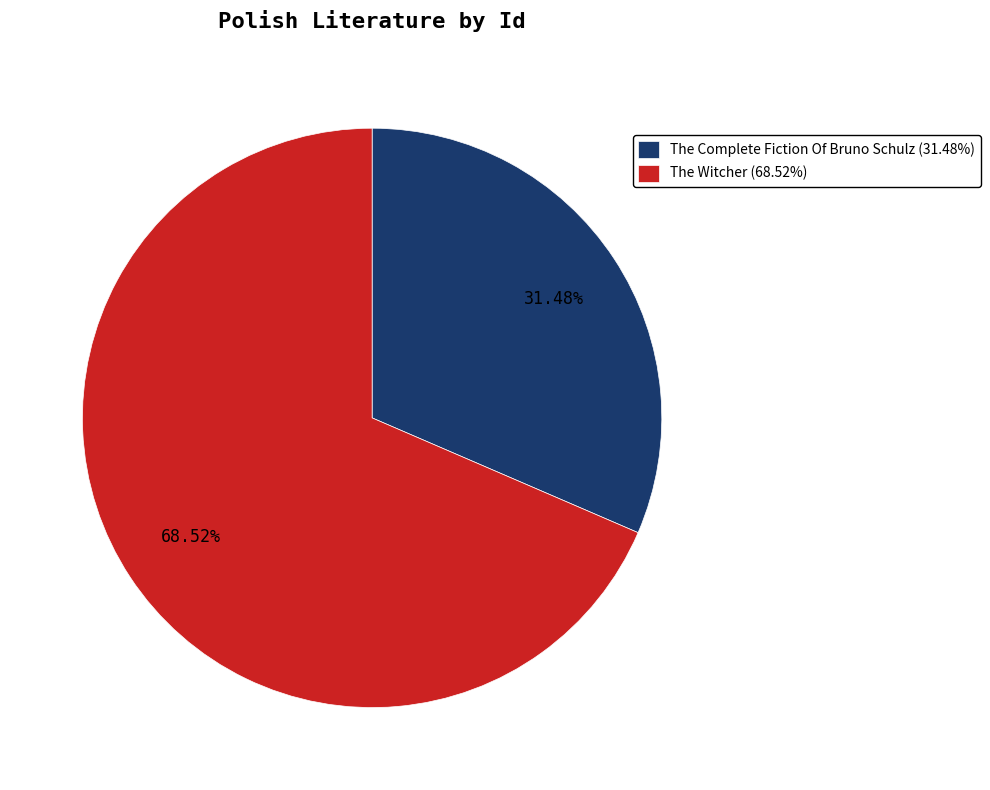

Between The Complete Fiction Of Bruno Schulz and The Witcher, which is larger?

The Witcher